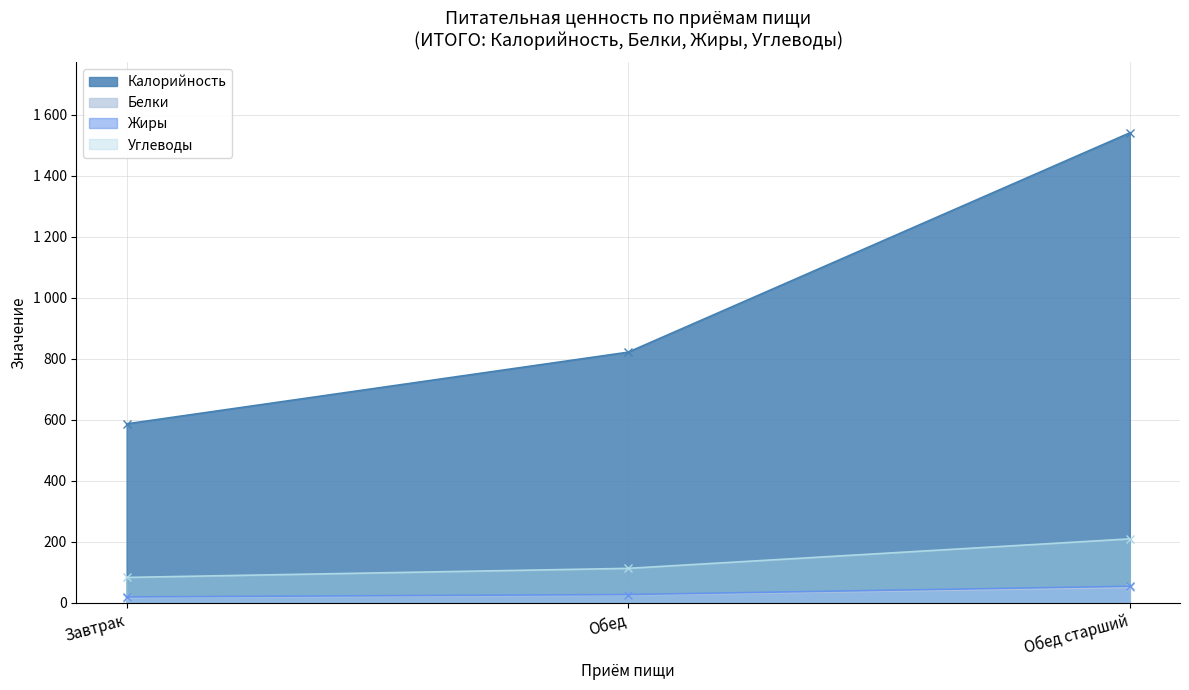

At how many categories does at least one series exceed 451?

3